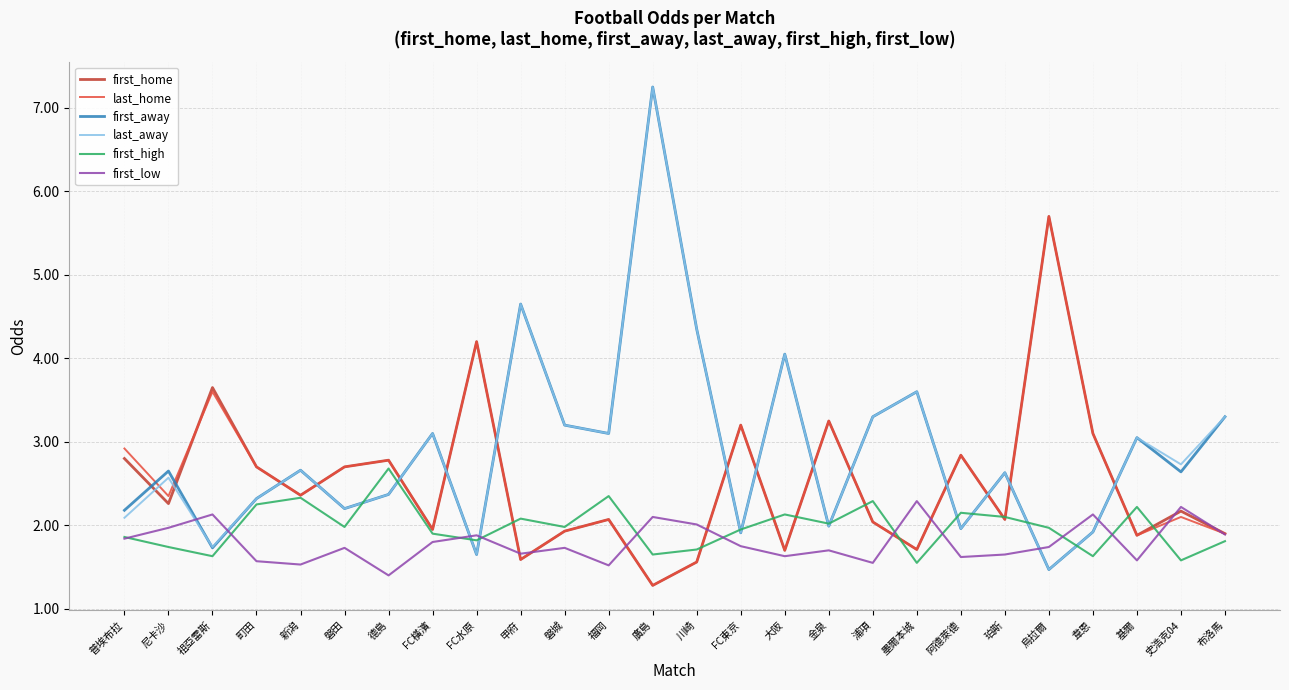

What position from the right is 尼卡沙?

25